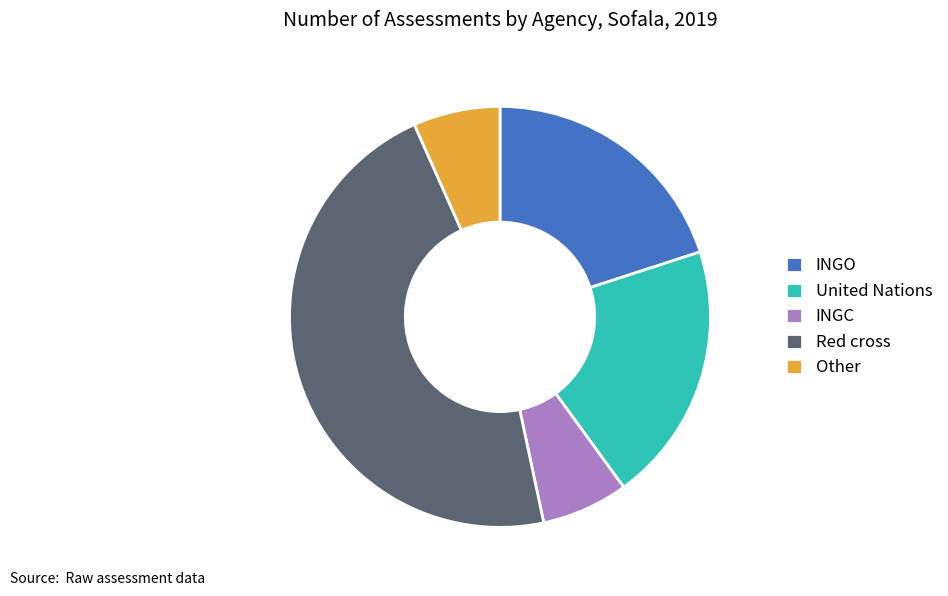

Which category has the biggest portion of the pie?

Red cross